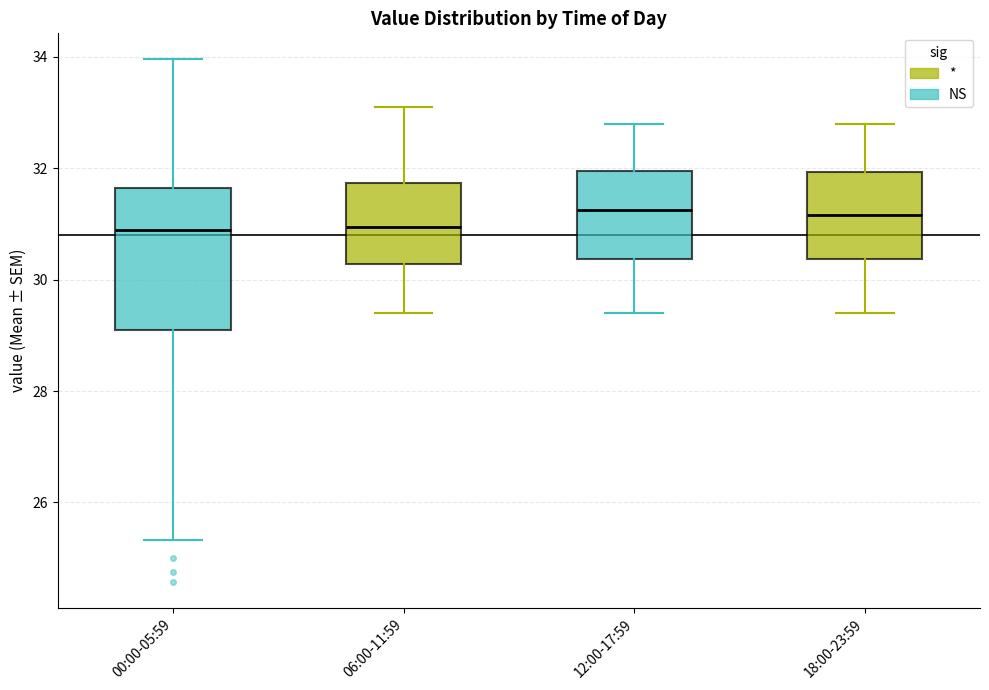

Reading left to right, transcribe this box plot: for each box, give where its median line is, the range the box spans, and where its two whiskers end, as read against the y-axis. The values are not printed on the chart, so give them approximately, as read against the axis.

00:00-05:59: median 30.8, box 29.2 to 31.6, whiskers 25.4 to 34.0
06:00-11:59: median 31.0, box 30.2 to 31.8, whiskers 29.4 to 33.2
12:00-17:59: median 31.2, box 30.4 to 32.0, whiskers 29.4 to 32.8
18:00-23:59: median 31.2, box 30.4 to 32.0, whiskers 29.4 to 32.8